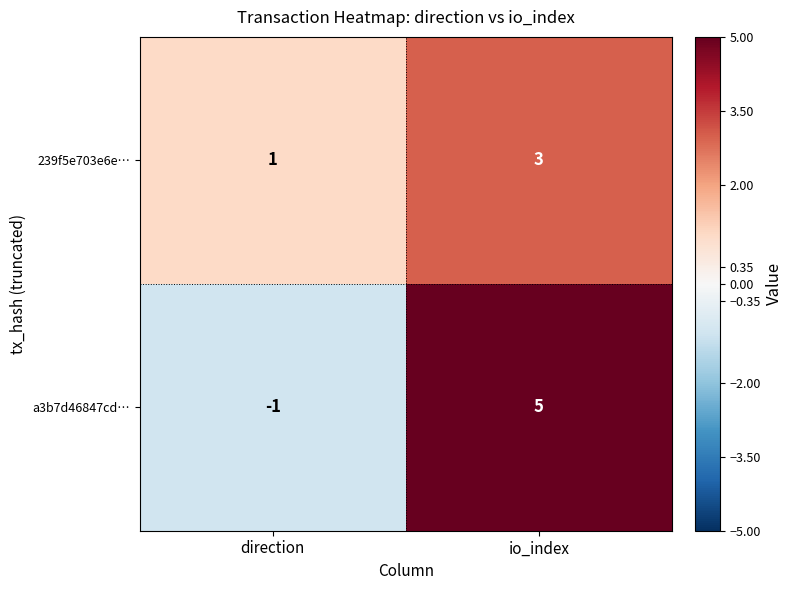

Read the a3b7d46847cd… value at io_index.

5